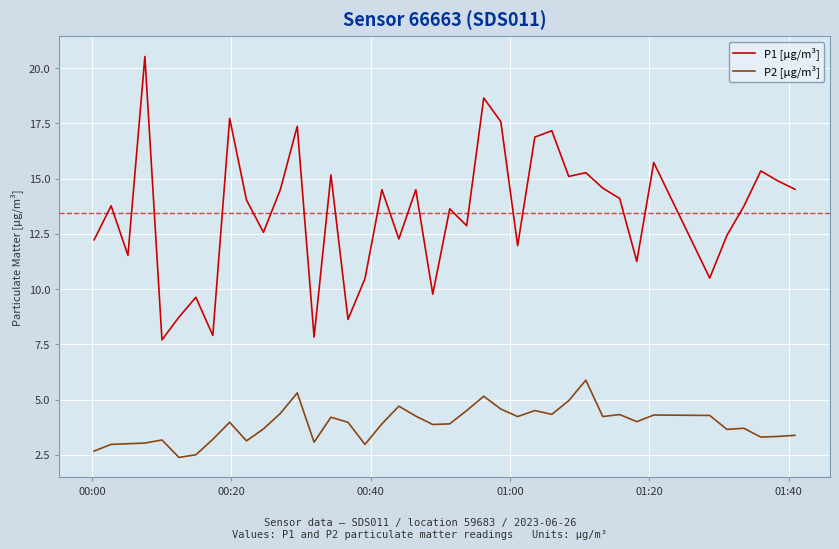

What is the maximum value for P2 [µg/m³]?

5.9